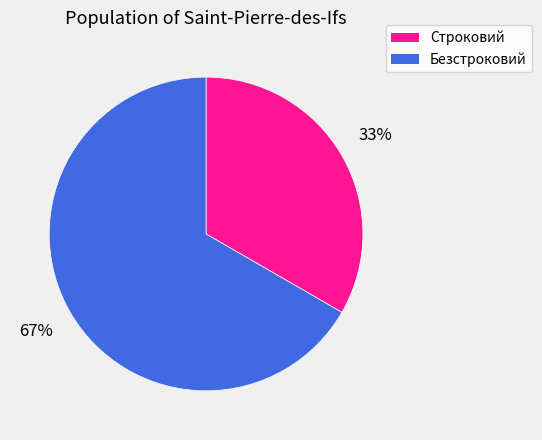

Is it true that Строковий is 33% of the pie?

True